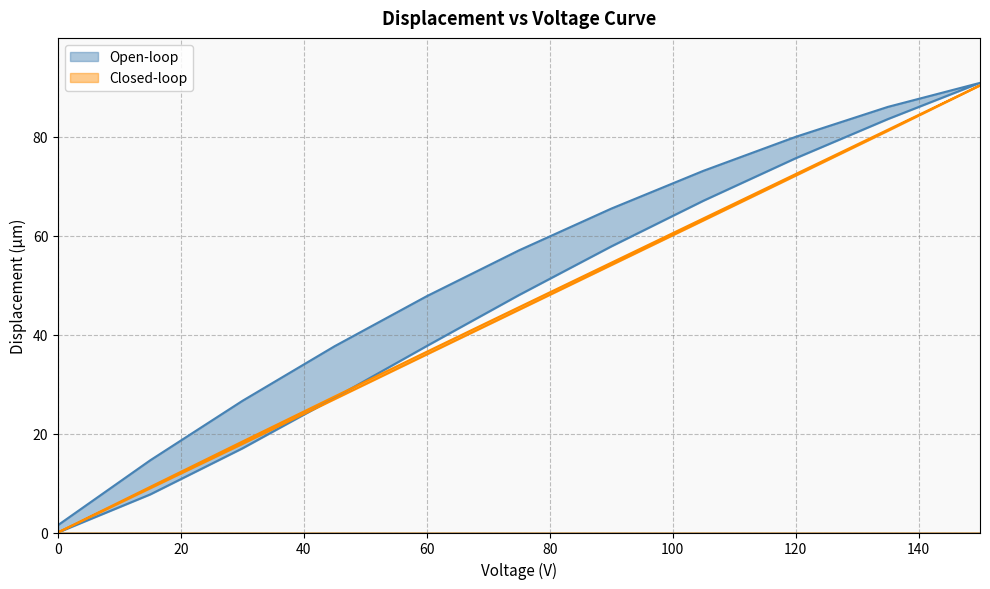

Between 105 and 90, which is larger?

105